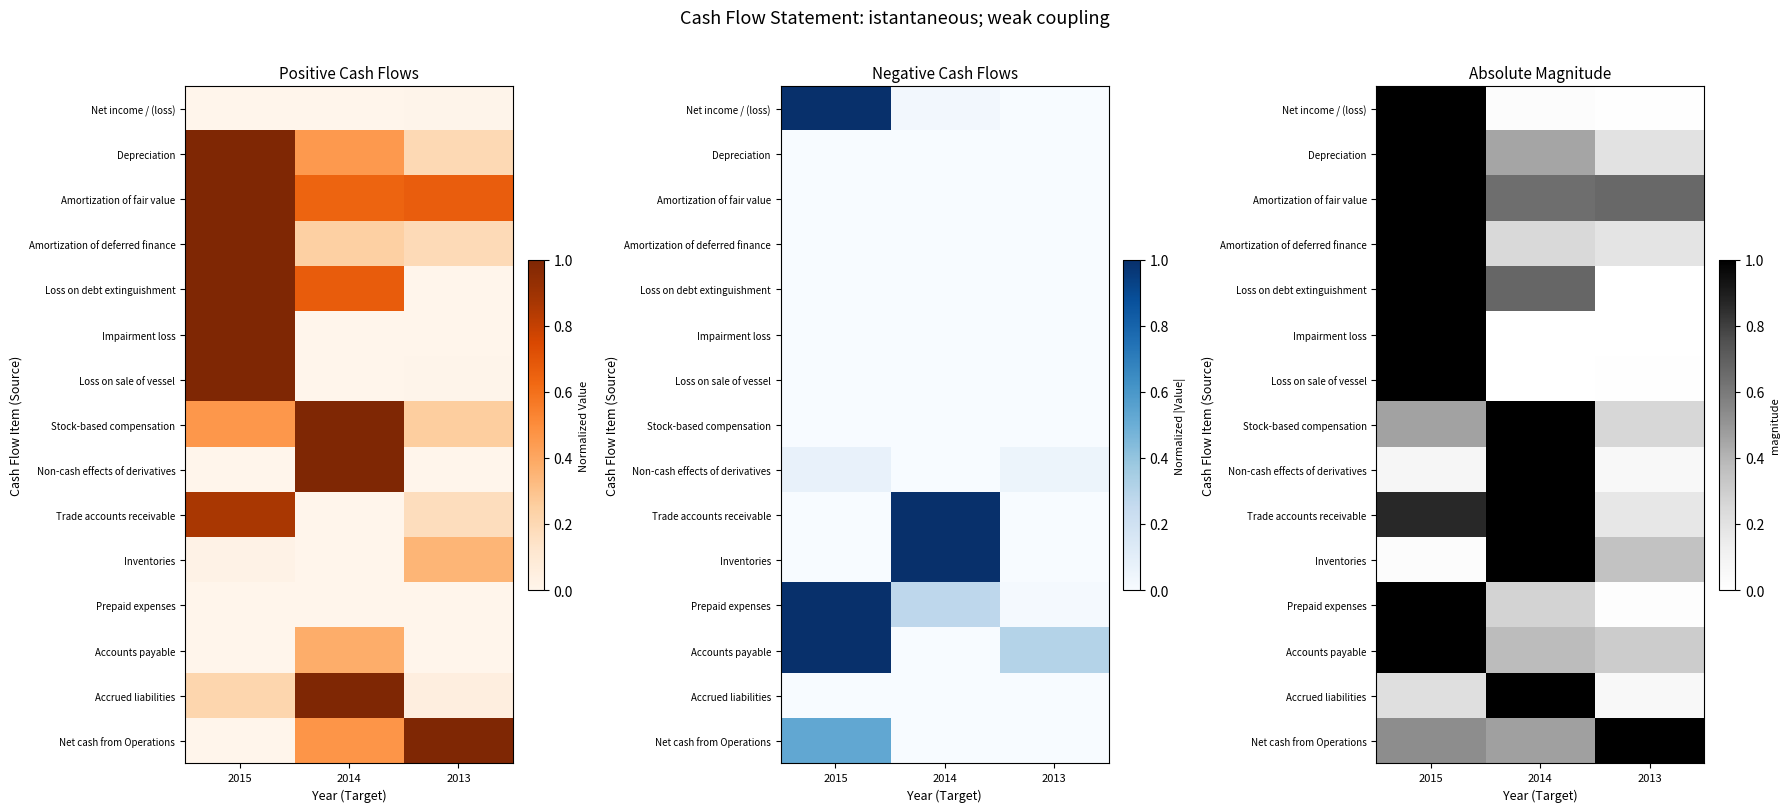

True or false: Stock-based compensation has a value of 0.7 at 2015.

False